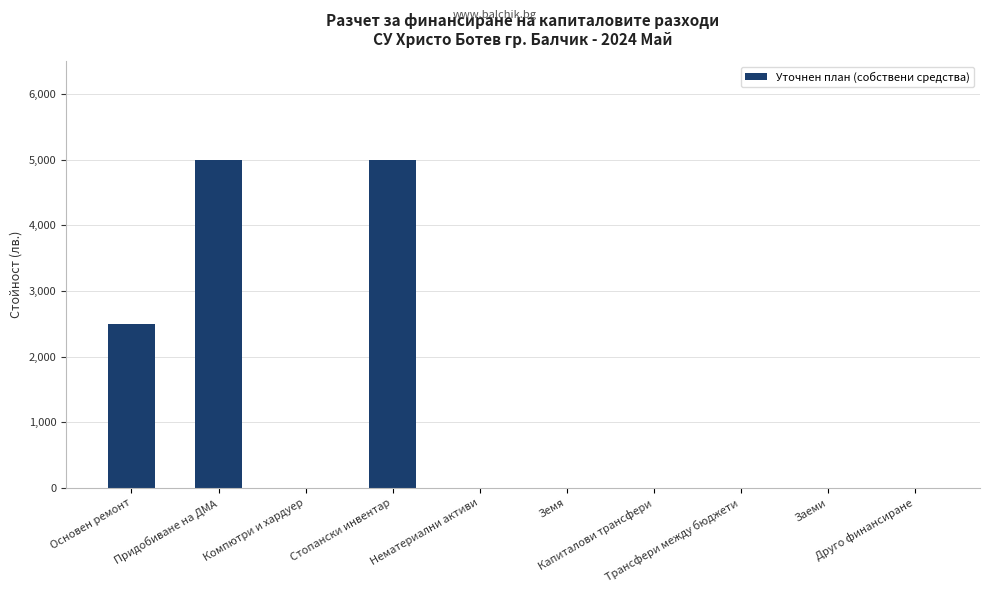

Where is the data nearest to the value 2500?

Основен ремонт